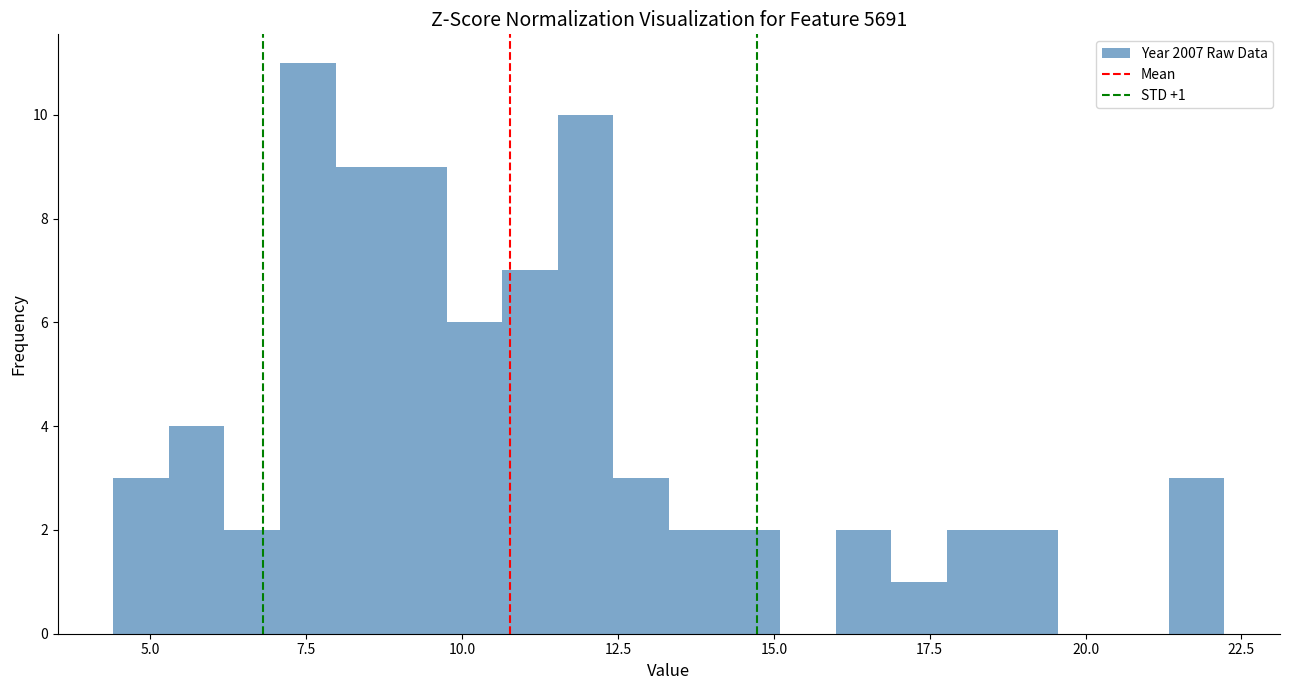

Read against the x-axis, roughly where is the centre of the tallest bar?

7.5